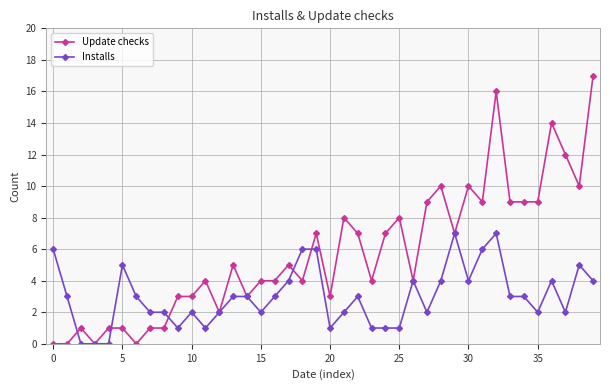

What is the maximum value shown in the chart?

17